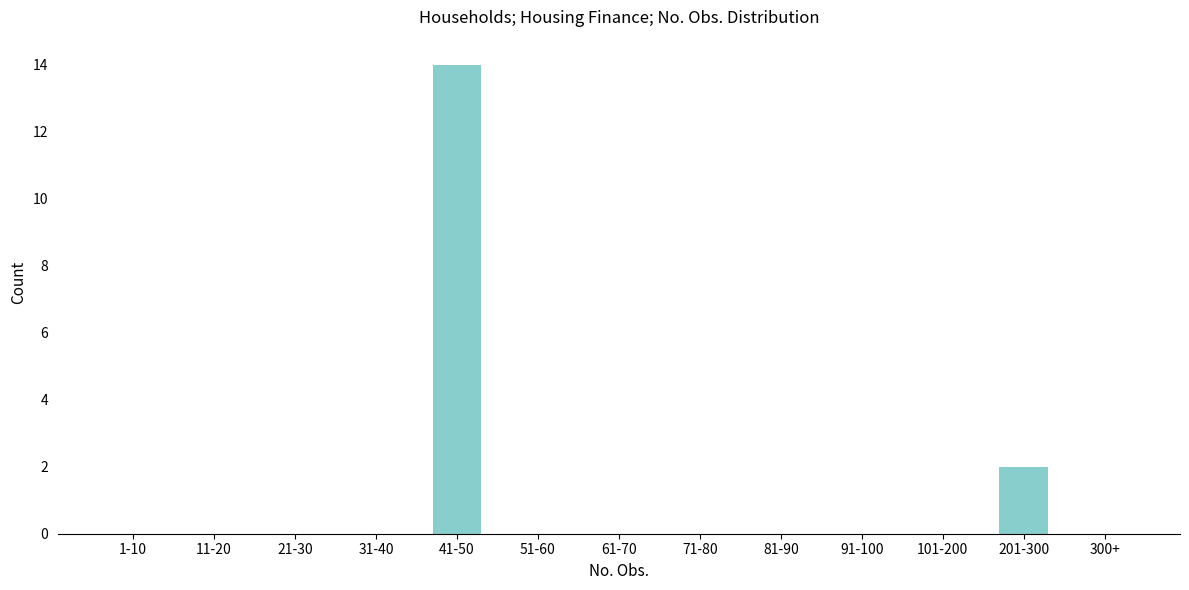

Reading left to right, transcribe all the data shown in this chart.

1-10=0	11-20=0	21-30=0	31-40=0	41-50=14	51-60=0	61-70=0	71-80=0	81-90=0	91-100=0	101-200=0	201-300=2	300+=0